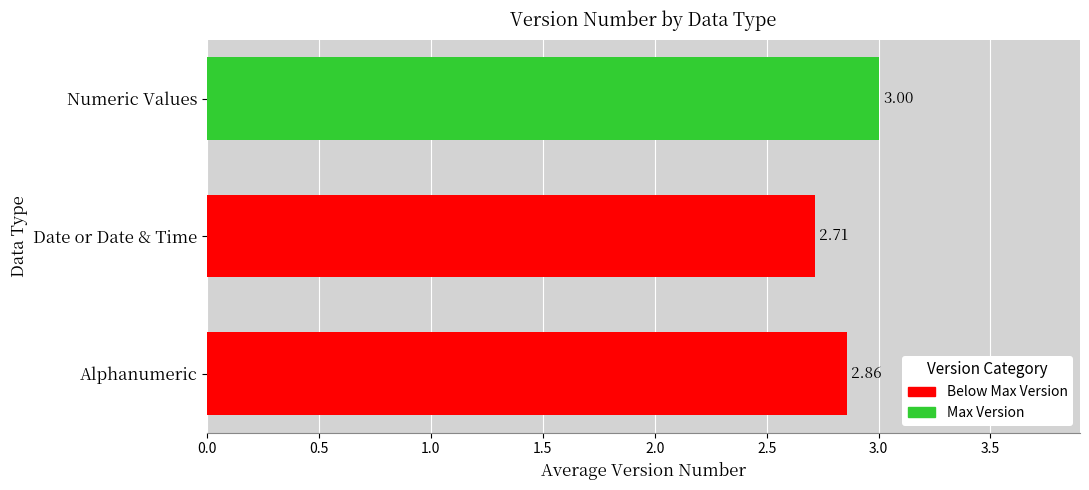

How many values are between 2 and 3?

2